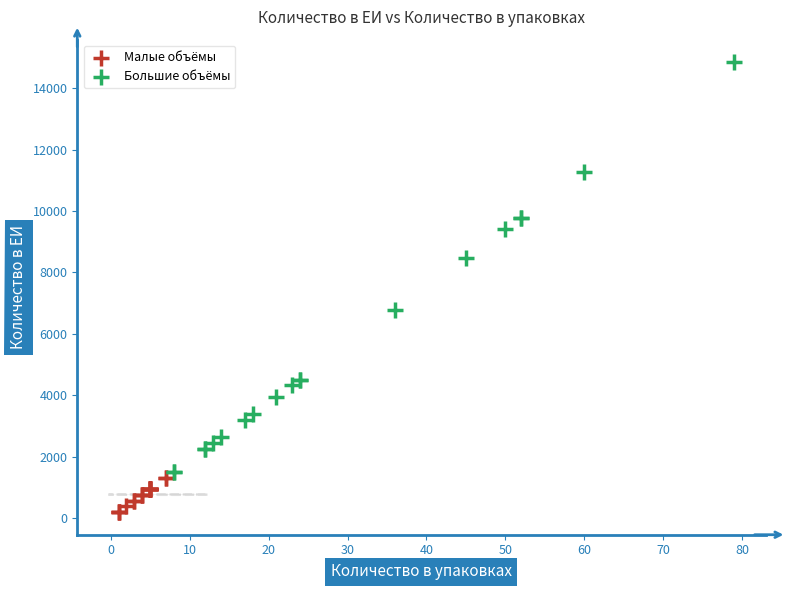

Which series reaches the maximum Y coordinate?

Большие объёмы